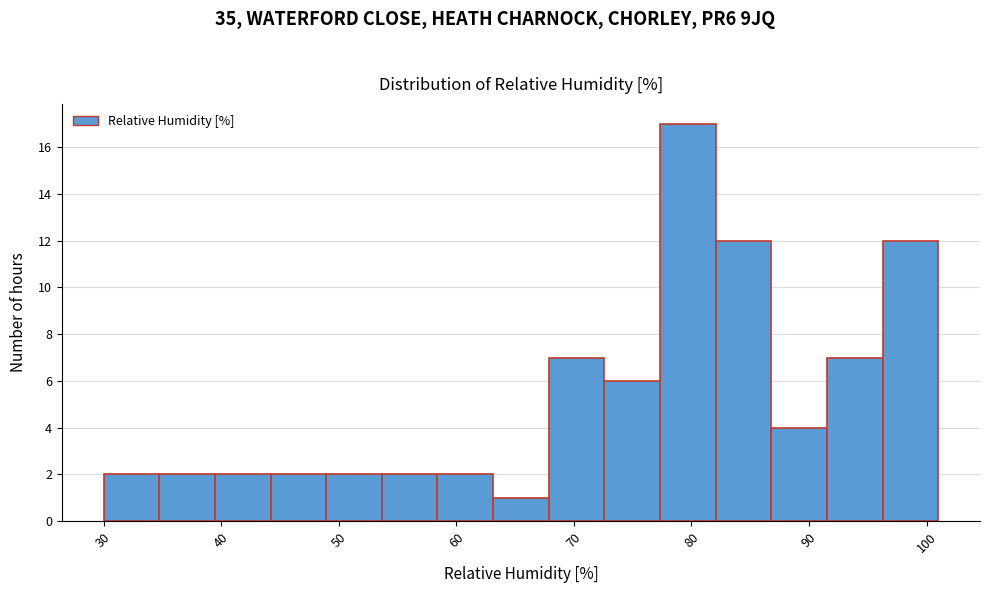

Which range on the x-axis has the tallest bar?

77 to 82